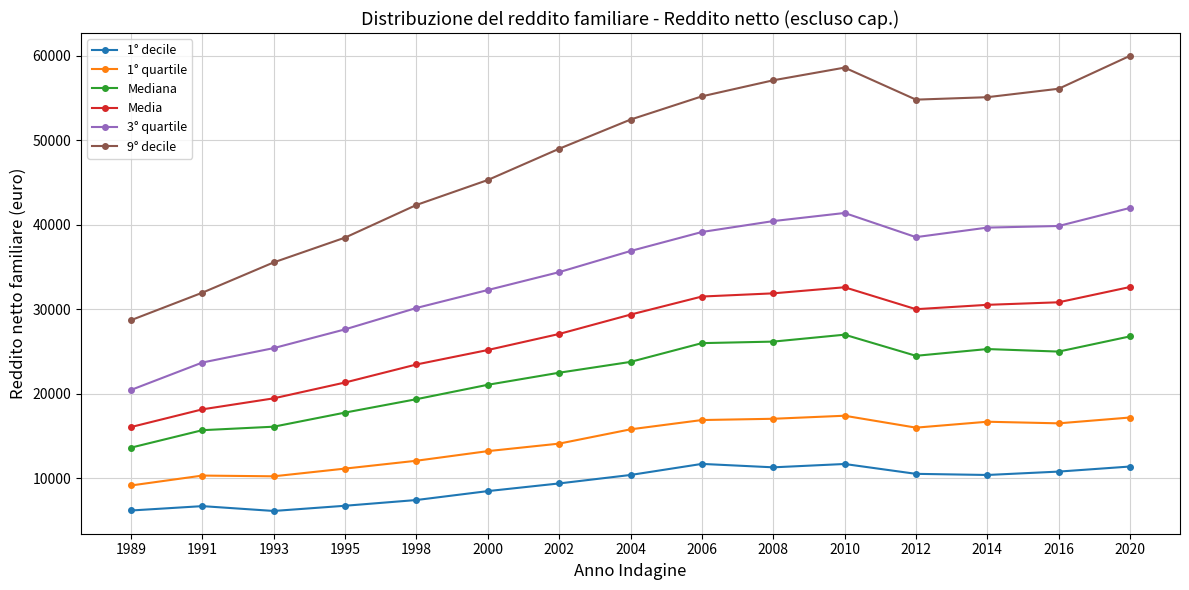

What is the total value across all series at 2002?

156495